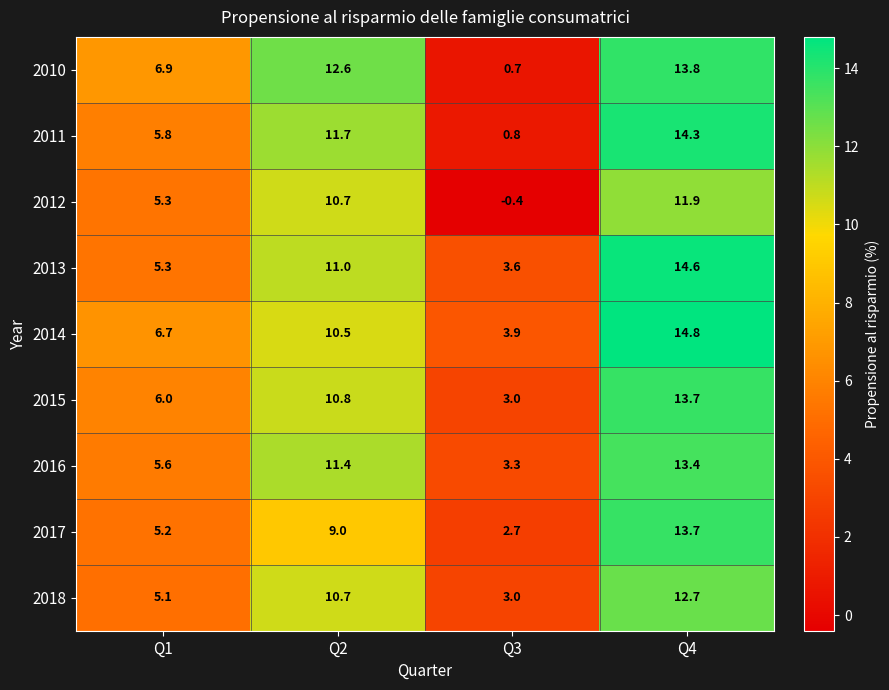

What is the approximate value of 2018 at Q4?

12.7